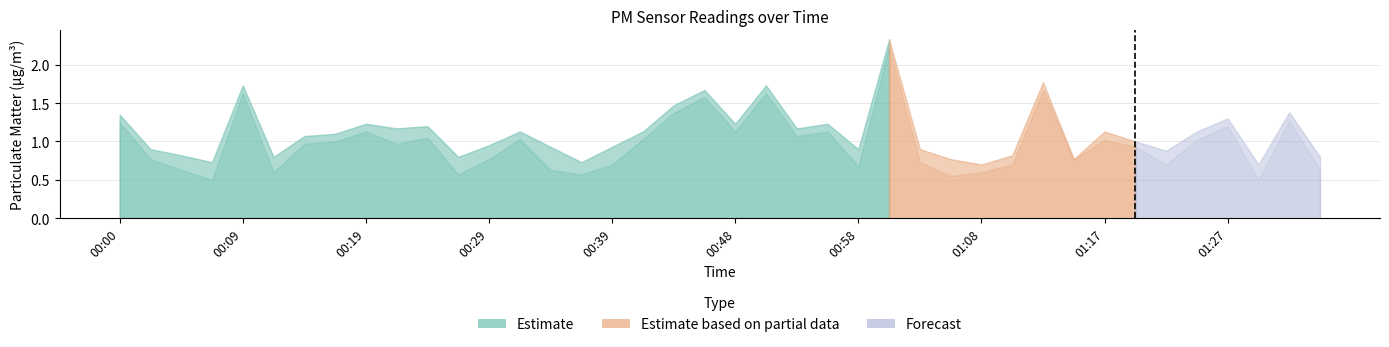

What is the greatest value displayed?

2.3